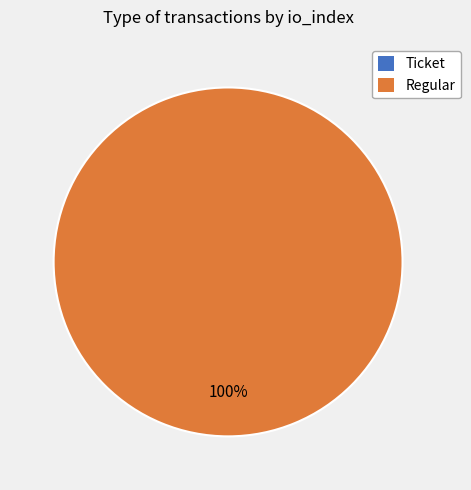

Which category has the smallest portion of the pie?

Ticket (io_index=0)